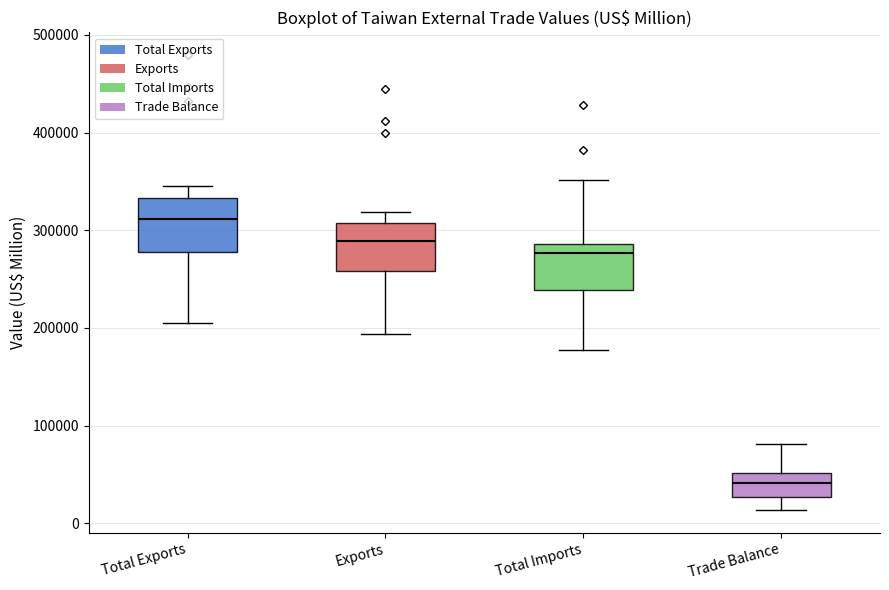

Reading left to right, transcribe this box plot: for each box, give where its median line is, the range the box spans, and where its two whiskers end, as read against the y-axis. The values are not printed on the chart, so give them approximately, as read against the axis.

Total Exports: median 310000, box 280000 to 330000, whiskers 210000 to 350000
Exports: median 290000, box 260000 to 310000, whiskers 190000 to 320000
Total Imports: median 280000, box 240000 to 290000, whiskers 180000 to 350000
Trade Balance: median 40000, box 30000 to 50000, whiskers 10000 to 80000